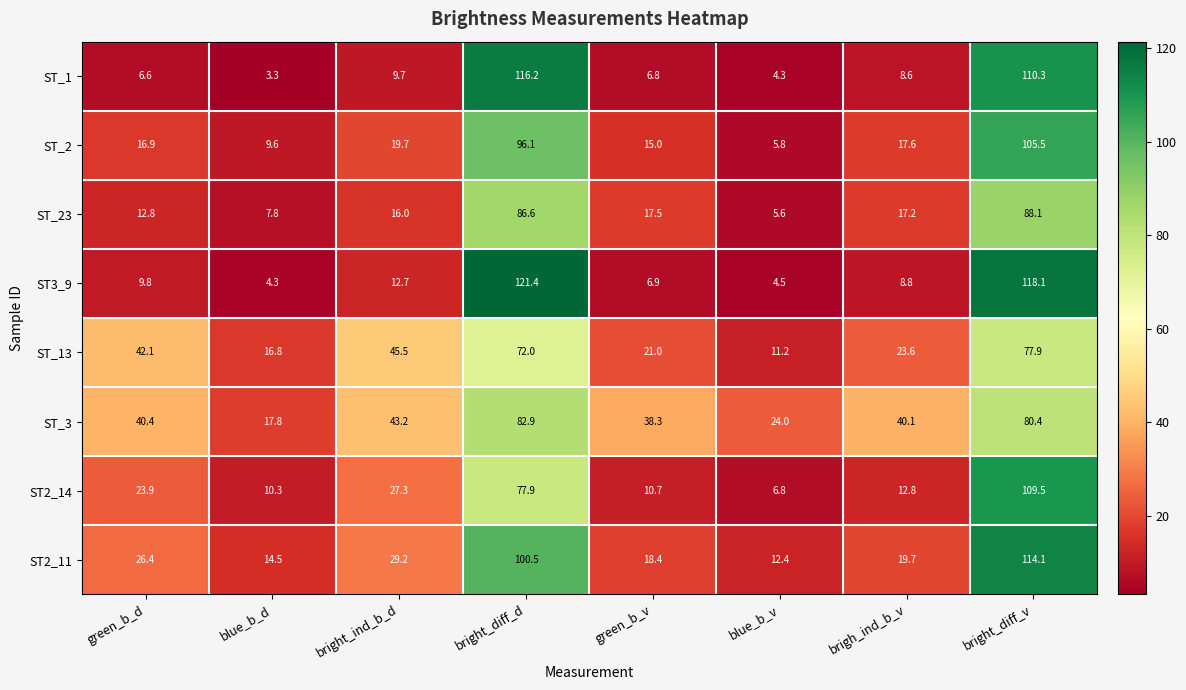

What is the difference between the second highest and second lowest values in the ST_1 series?

106.0